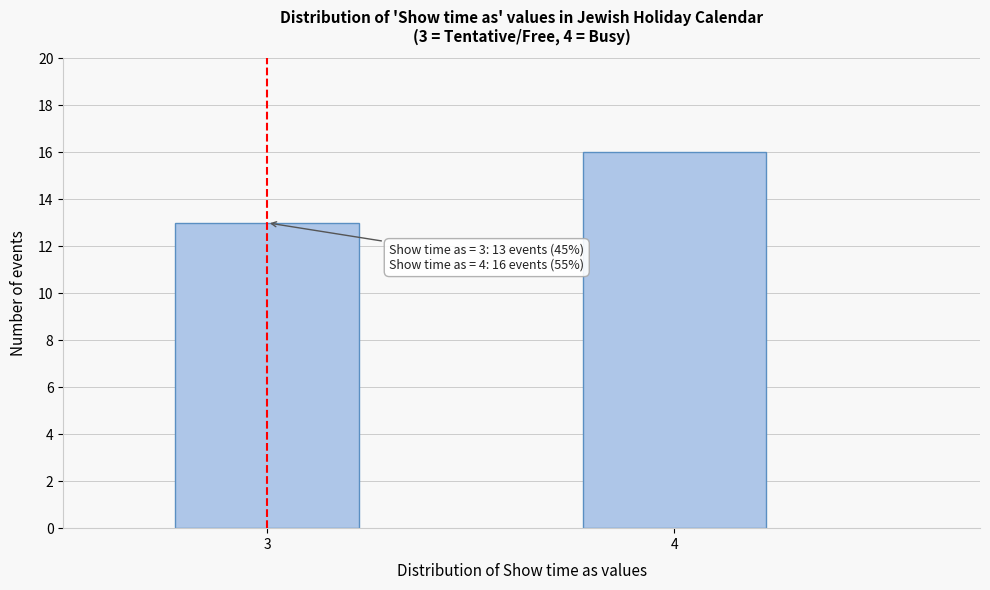

Reading left to right, list all the values displayed in this chart.

3=13	4=16